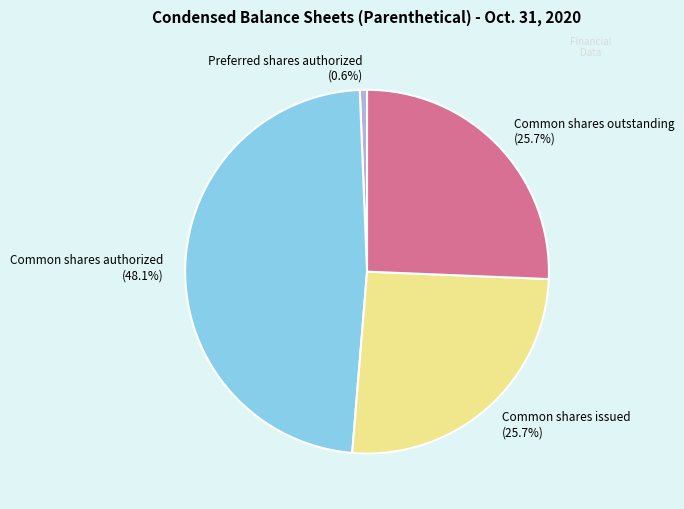

What percentage do Common shares issued (25.7%) and Common shares outstanding (25.7%) together represent?

51.3%